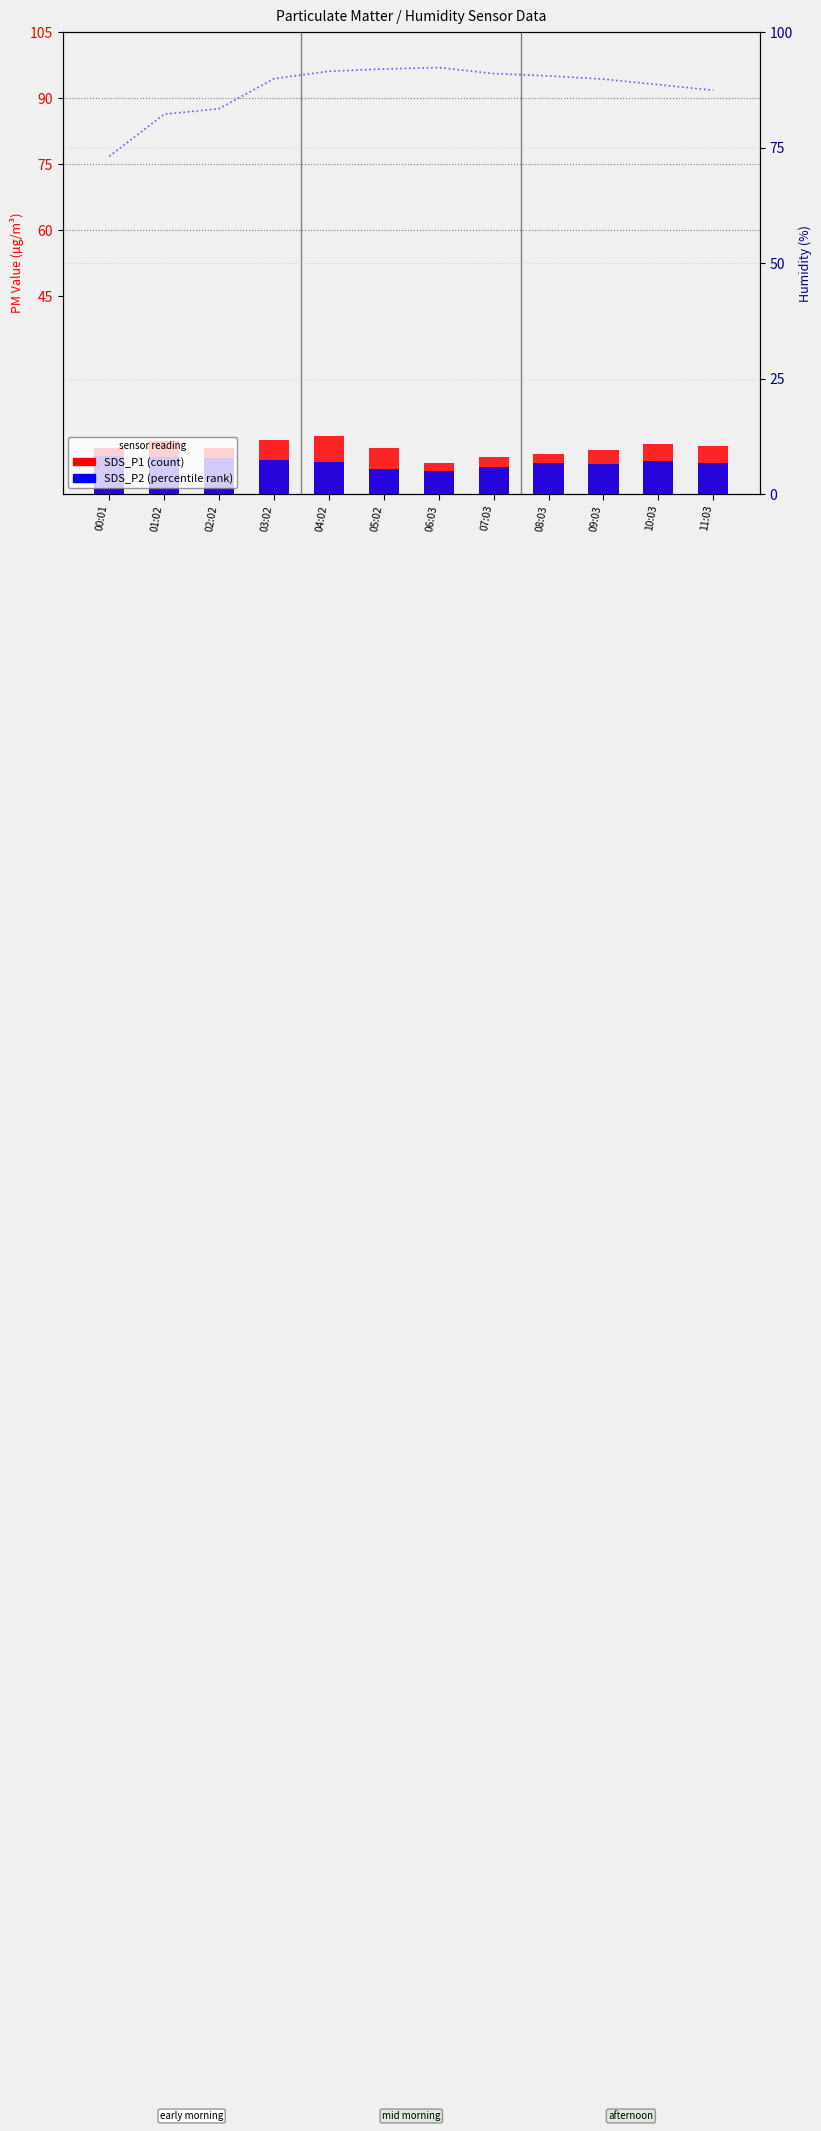

What is the label of the 6th bar from the right?

06:03